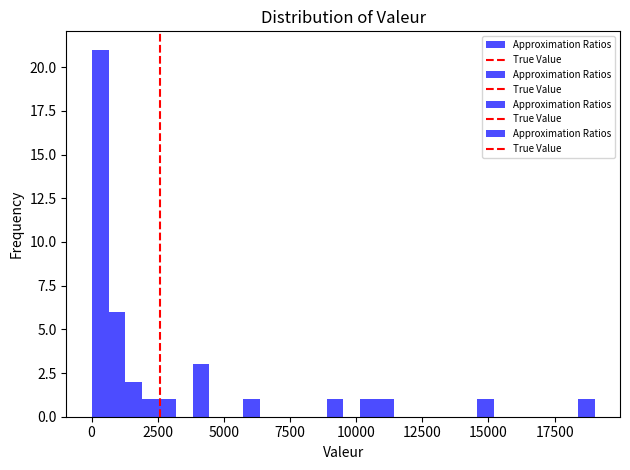

Read against the x-axis, roughly where is the centre of the tallest bar?

500